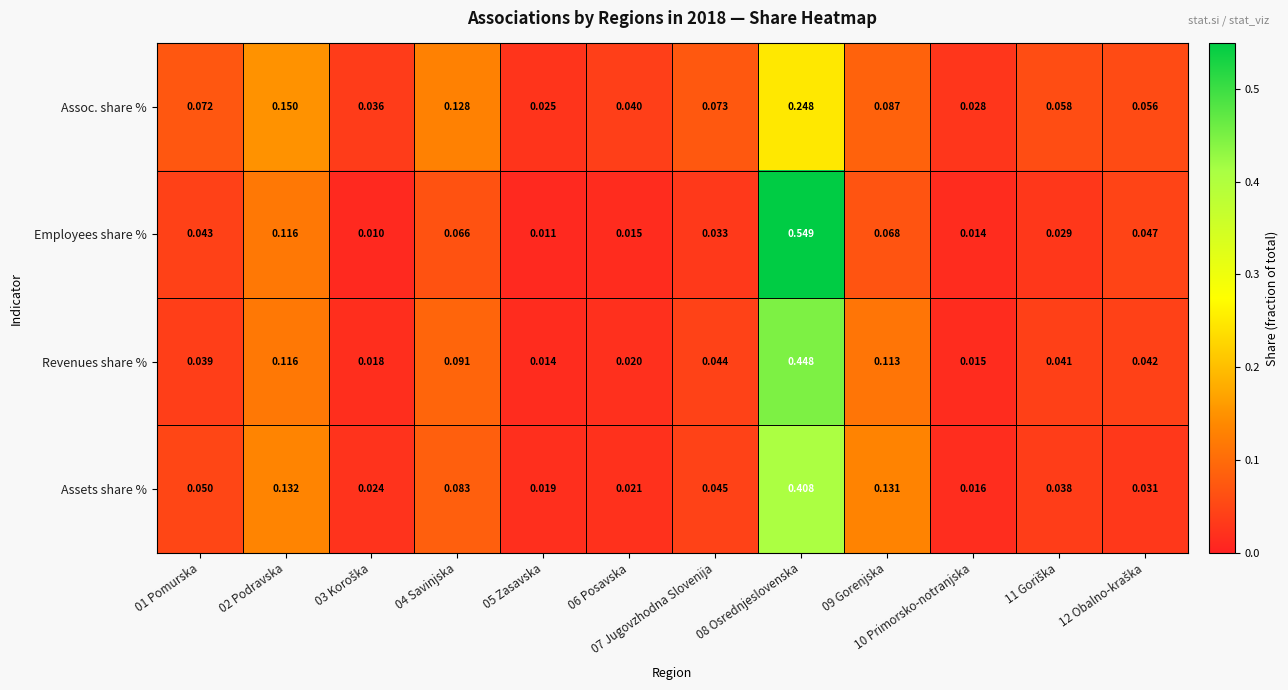

Is the value of Assets share % at 07 Jugovzhodna Slovenija greater than the value of Employees share % at 06 Posavska?

Yes